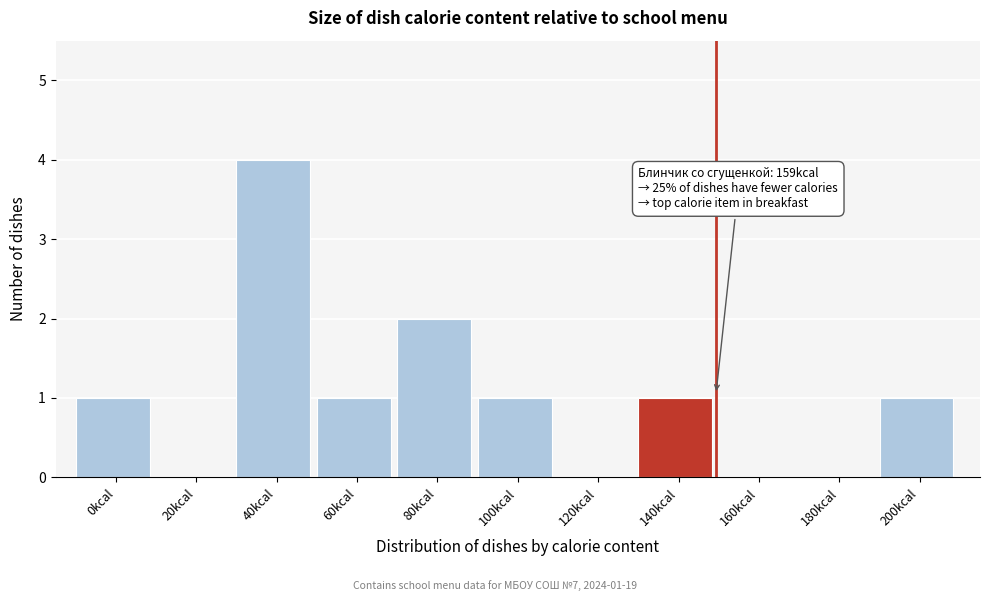

Reading right to left, what are all the values shown in this chart?

200kcal=1	180kcal=0	160kcal=0	140kcal=1	120kcal=0	100kcal=1	80kcal=2	60kcal=1	40kcal=4	20kcal=0	0kcal=1